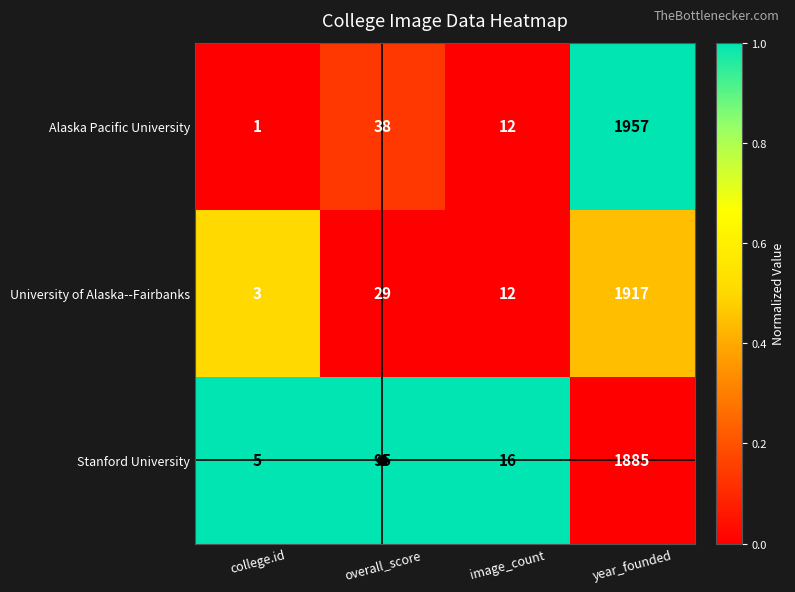

What is the difference between the second highest and second lowest values in the Stanford University series?

79